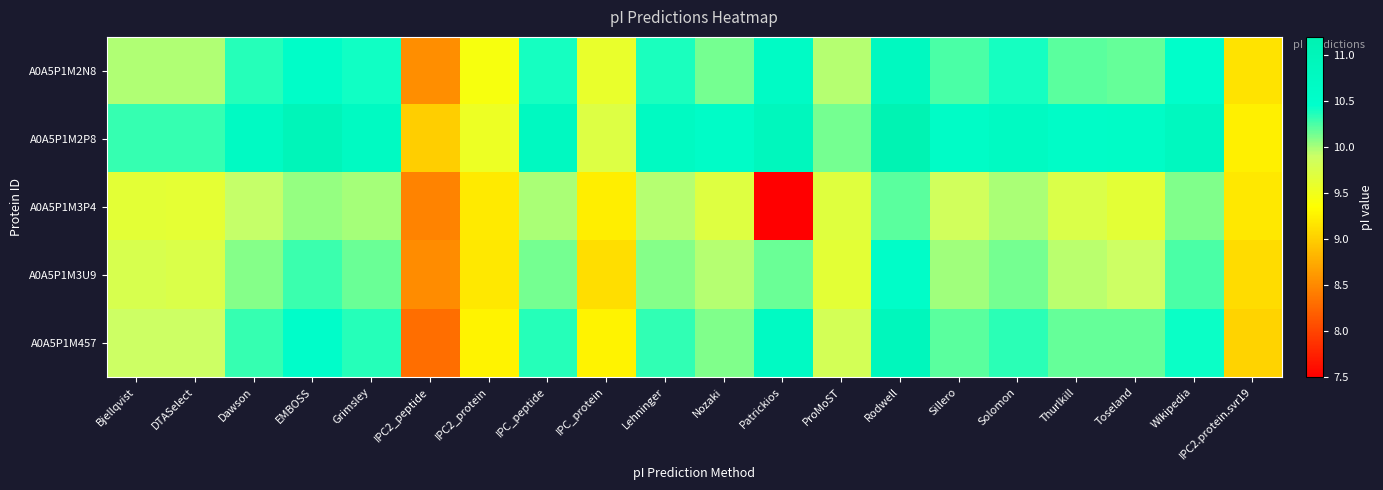

Reading left to right, extract all data points from this chart.

A0A5P1M2N8: Bjellqvist=10.0	DTASelect=10.0	Dawson=10.3	EMBOSS=10.6	Grimsley=10.4	IPC2_peptide=8.5	IPC2_protein=9.4	IPC_peptide=10.4	IPC_protein=9.6	Lehninger=10.4	Nozaki=10.1	Patrickios=10.7	ProMoST=10.0	Rodwell=10.8	Sillero=10.2	Solomon=10.4	Thurlkill=10.2	Toseland=10.2	Wikipedia=10.5	IPC2.protein.svr19=9.2
A0A5P1M2P8: Bjellqvist=10.3	DTASelect=10.3	Dawson=10.7	EMBOSS=11.0	Grimsley=10.7	IPC2_peptide=9.0	IPC2_protein=9.5	IPC_peptide=10.8	IPC_protein=9.7	Lehninger=10.7	Nozaki=10.6	Patrickios=10.9	ProMoST=10.1	Rodwell=11.2	Sillero=10.6	Solomon=10.7	Thurlkill=10.6	Toseland=10.6	Wikipedia=10.8	IPC2.protein.svr19=9.2
A0A5P1M3P4: Bjellqvist=9.6	DTASelect=9.6	Dawson=9.9	EMBOSS=10.1	Grimsley=10.0	IPC2_peptide=8.5	IPC2_protein=9.2	IPC_peptide=10.0	IPC_protein=9.2	Lehninger=10.0	Nozaki=9.7	Patrickios=7.5	ProMoST=9.7	Rodwell=10.2	Sillero=9.9	Solomon=10.0	Thurlkill=9.8	Toseland=9.6	Wikipedia=10.1	IPC2.protein.svr19=9.2
A0A5P1M3U9: Bjellqvist=9.8	DTASelect=9.8	Dawson=10.1	EMBOSS=10.3	Grimsley=10.2	IPC2_peptide=8.5	IPC2_protein=9.2	IPC_peptide=10.1	IPC_protein=9.1	Lehninger=10.1	Nozaki=10.0	Patrickios=10.2	ProMoST=9.6	Rodwell=10.6	Sillero=10.0	Solomon=10.1	Thurlkill=10.0	Toseland=9.9	Wikipedia=10.2	IPC2.protein.svr19=9.1
A0A5P1M457: Bjellqvist=9.9	DTASelect=9.9	Dawson=10.3	EMBOSS=10.5	Grimsley=10.3	IPC2_peptide=8.3	IPC2_protein=9.3	IPC_peptide=10.3	IPC_protein=9.3	Lehninger=10.3	Nozaki=10.1	Patrickios=10.7	ProMoST=9.8	Rodwell=10.9	Sillero=10.2	Solomon=10.3	Thurlkill=10.2	Toseland=10.2	Wikipedia=10.4	IPC2.protein.svr19=9.0